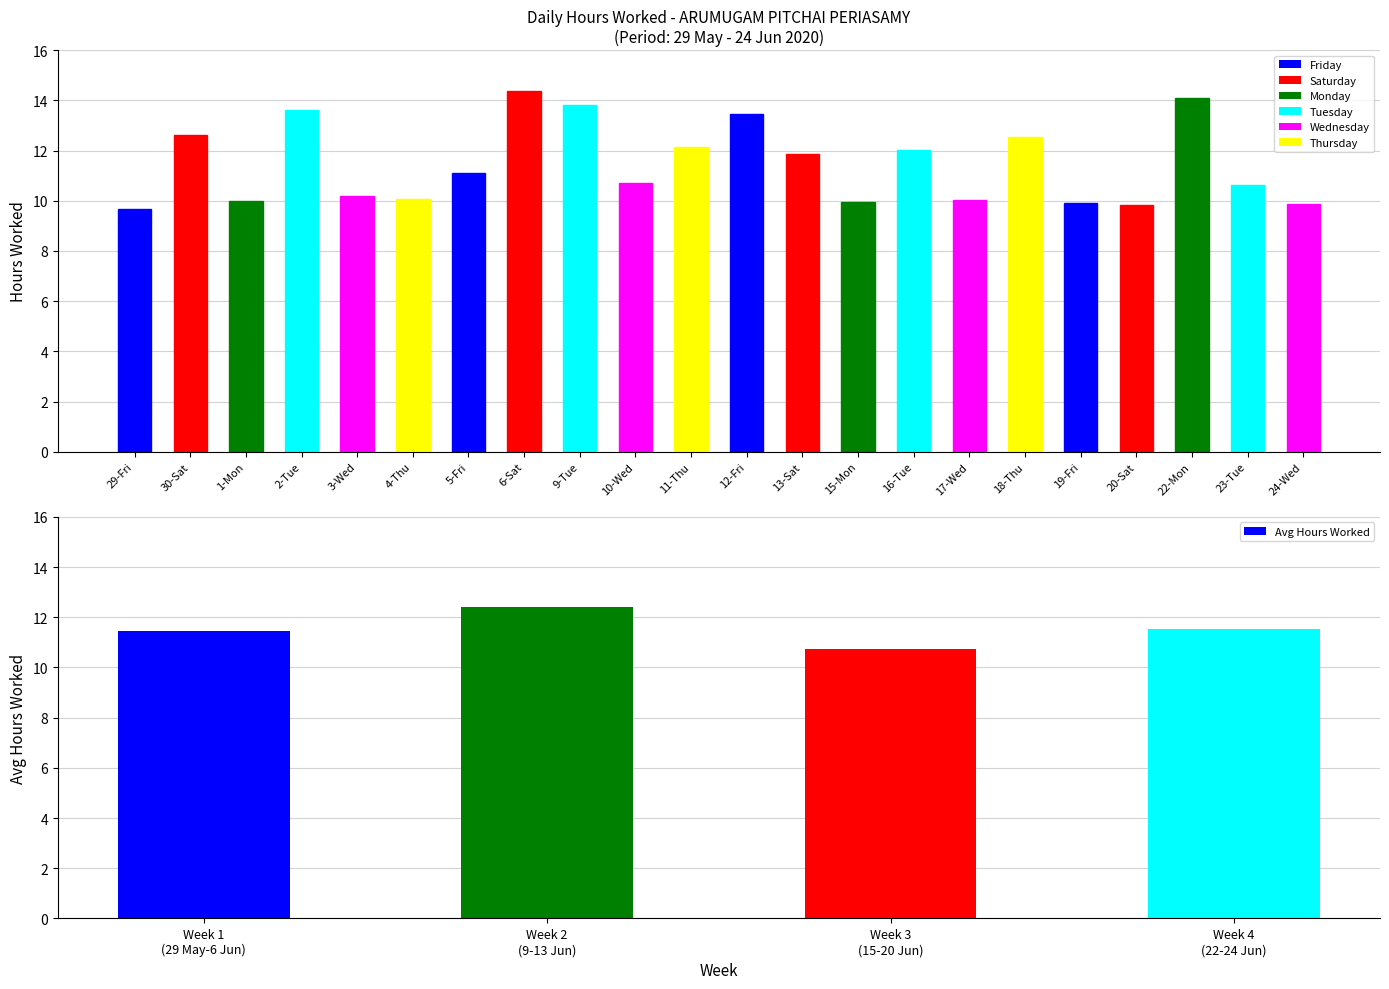

Rank the categories by value from lowest to highest.

29-Fri, 20-Sat, 24-Wed, 19-Fri, 15-Mon, 1-Mon, 17-Wed, 4-Thu, 3-Wed, 23-Tue, 10-Wed, 5-Fri, 13-Sat, 16-Tue, 11-Thu, 18-Thu, 30-Sat, 12-Fri, 2-Tue, 9-Tue, 22-Mon, 6-Sat